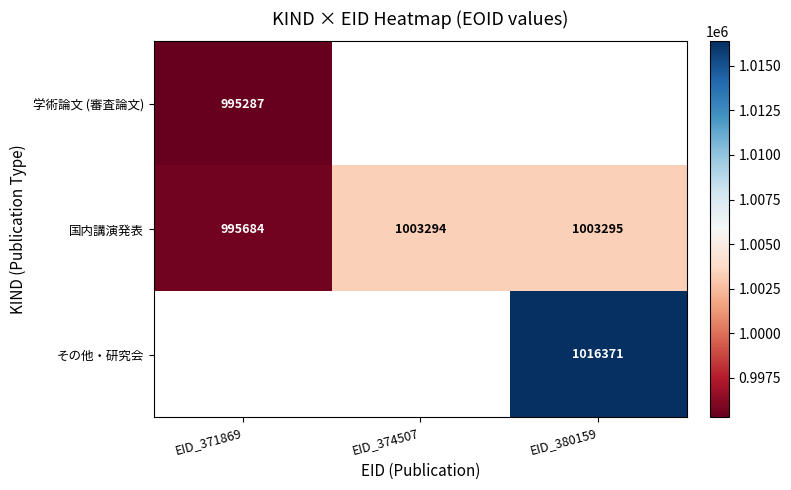

The value of その他・研究会 at EID_380159 is 436794.5. True or false?

False